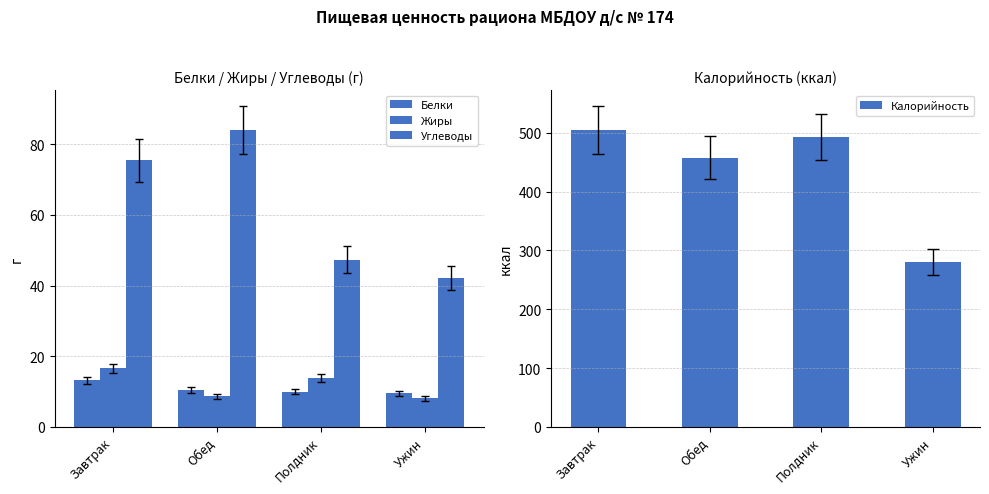

What is the minimum value shown in the chart?

8.1